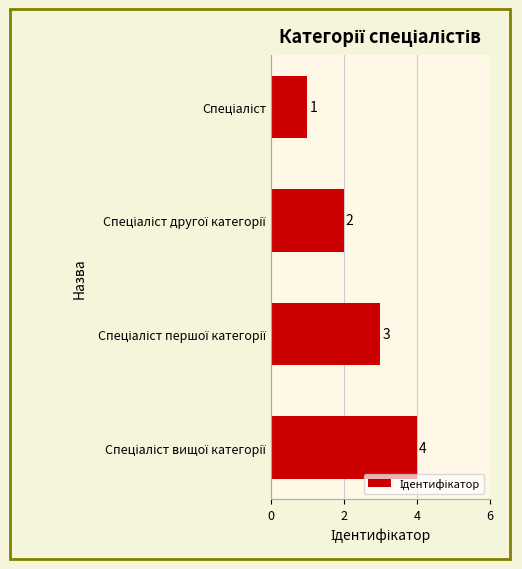

Count the values in the range 2 to 4.

3